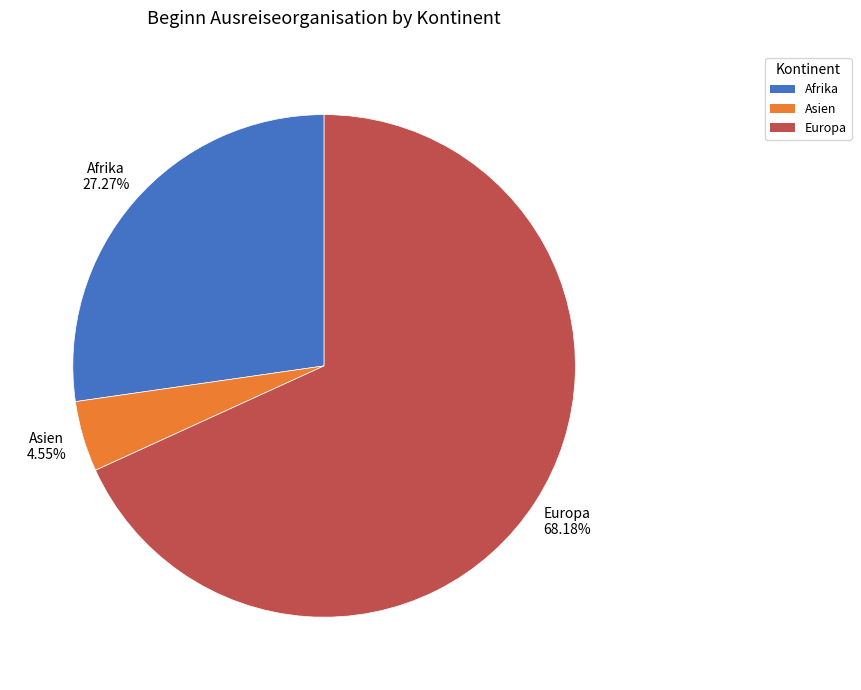

Is there any slice that represents more than half of the pie?

Yes